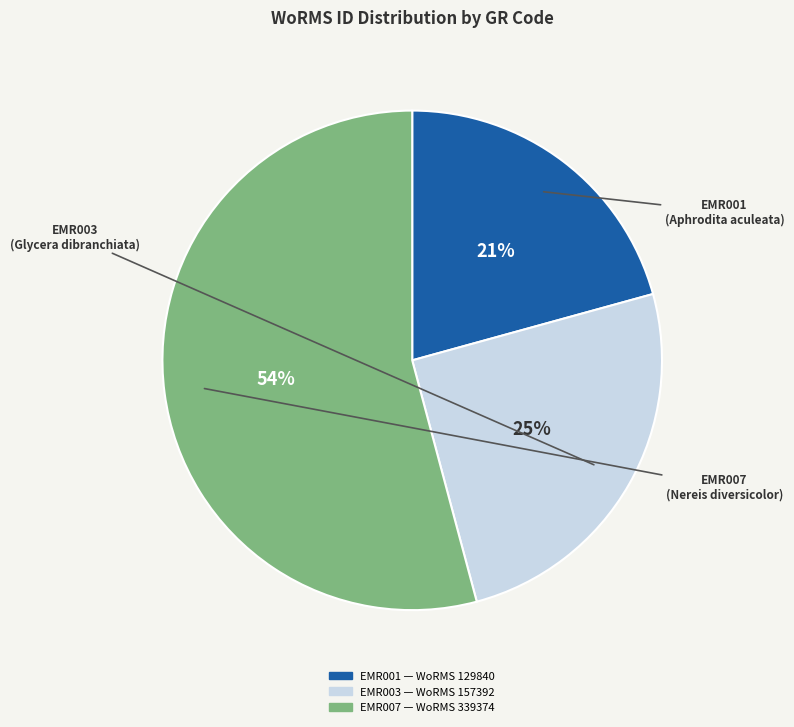

Between EMR003 and EMR007, which is larger?

EMR007